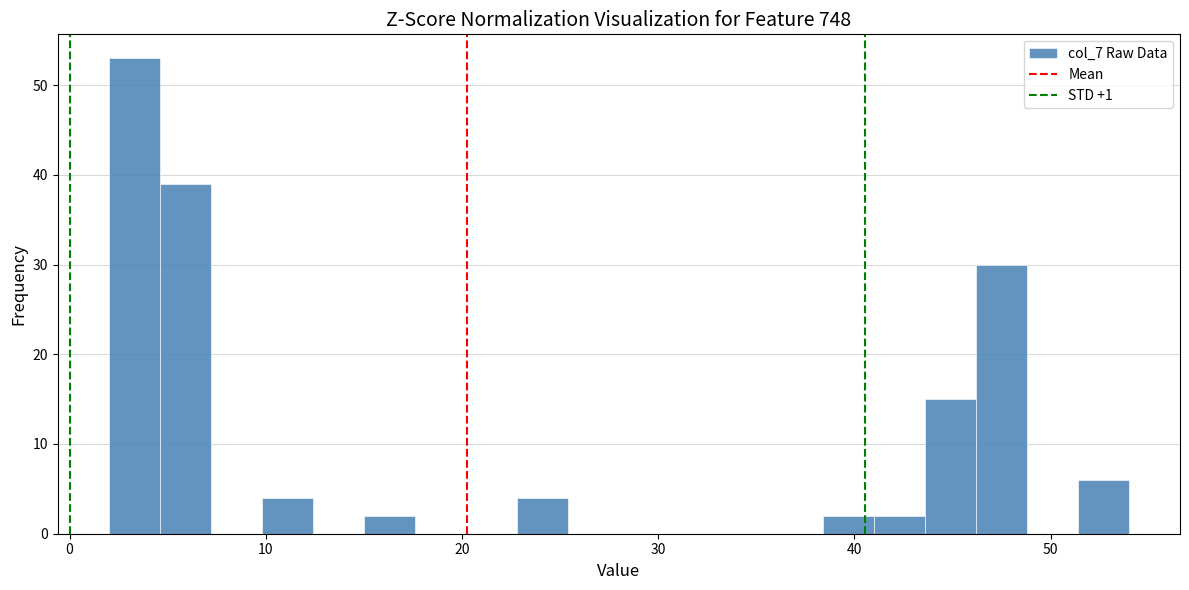

Read against the x-axis, roughly where is the centre of the tallest bar?

3